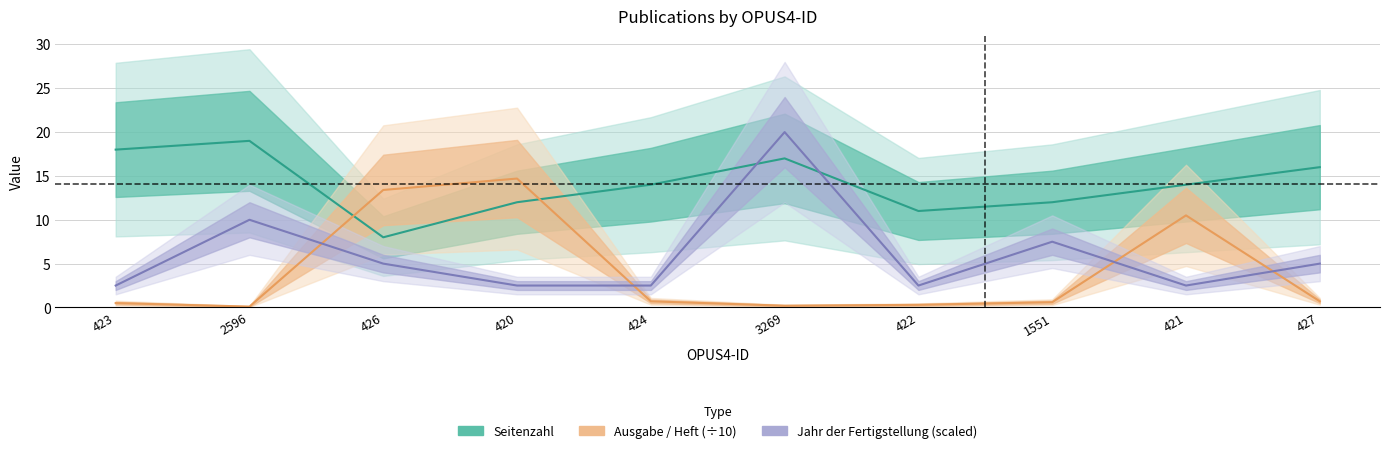

What value does the Seitenzahl series have at 2596?

19.0